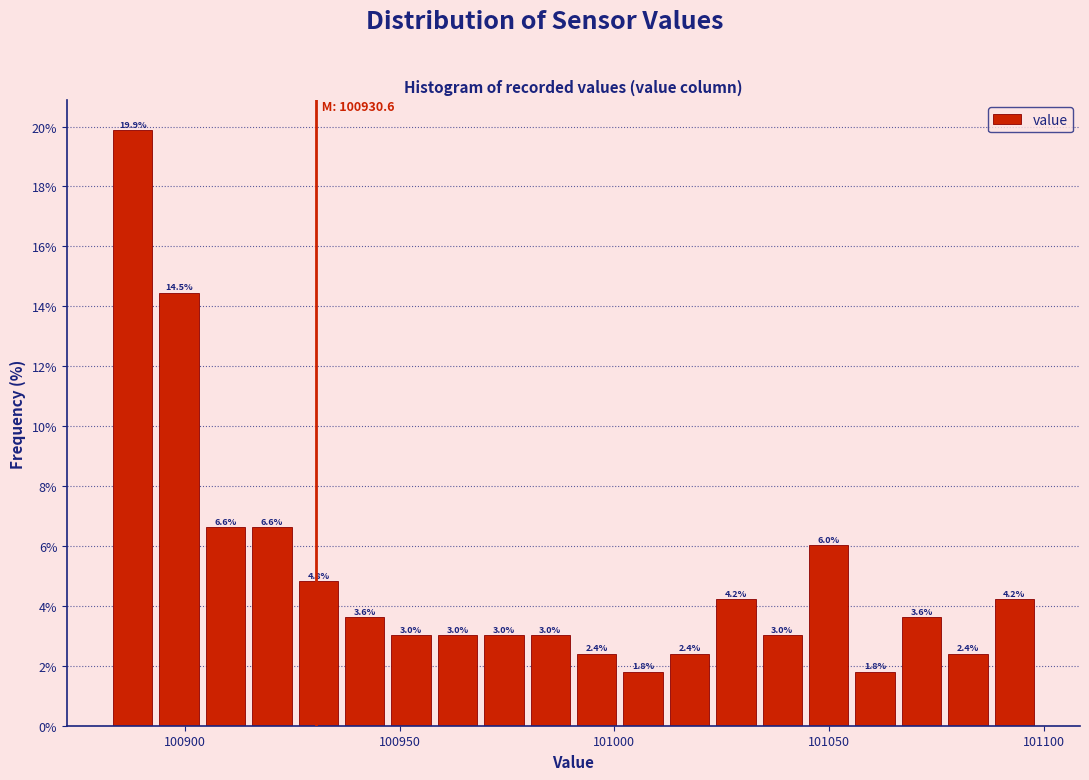

Around what value on the x-axis is the tallest bar? Give the approximate position of its centre, as read against the axis.

100890